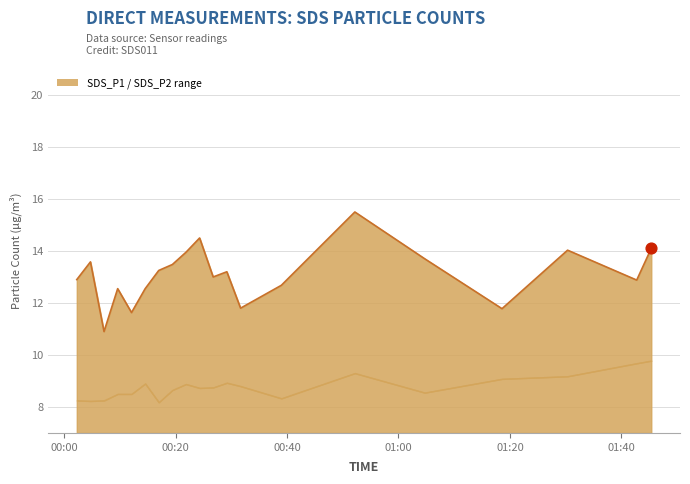

What is the total value across all series at 2021/08/24 00:26:45?

21.8